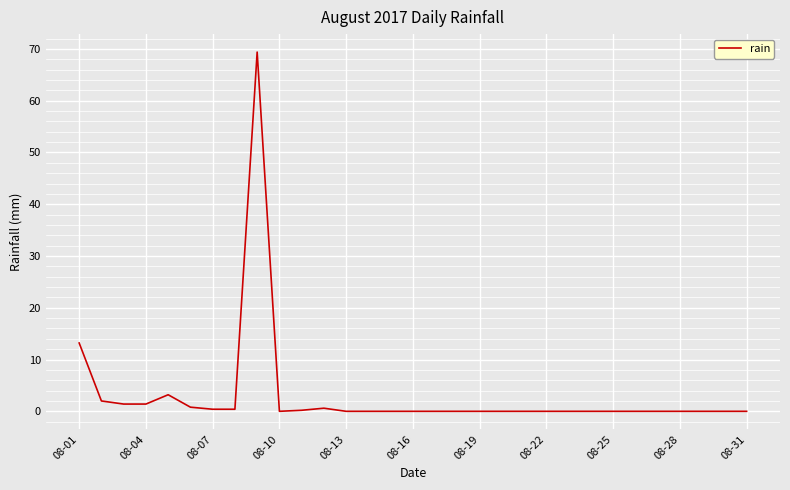

What is the difference between the maximum and minimum values?

69.4